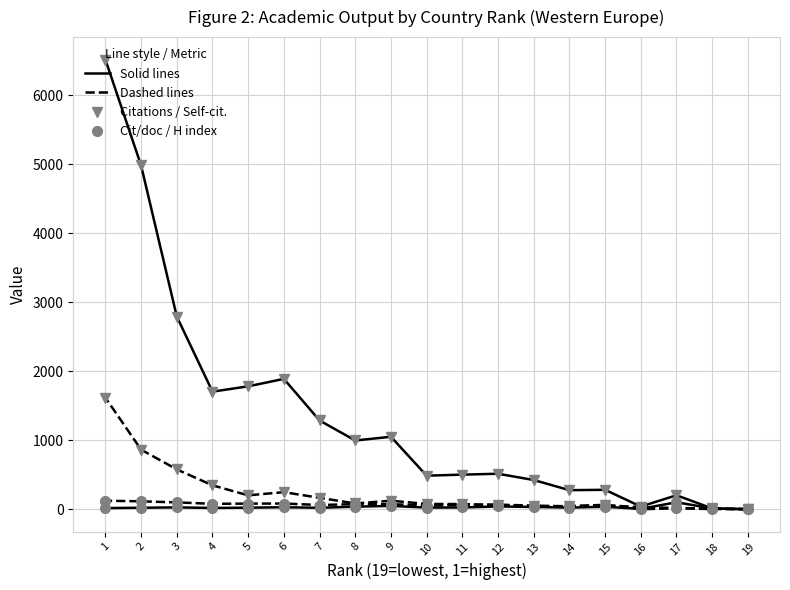

How many interior local peaks does the Citations per document series have?

6